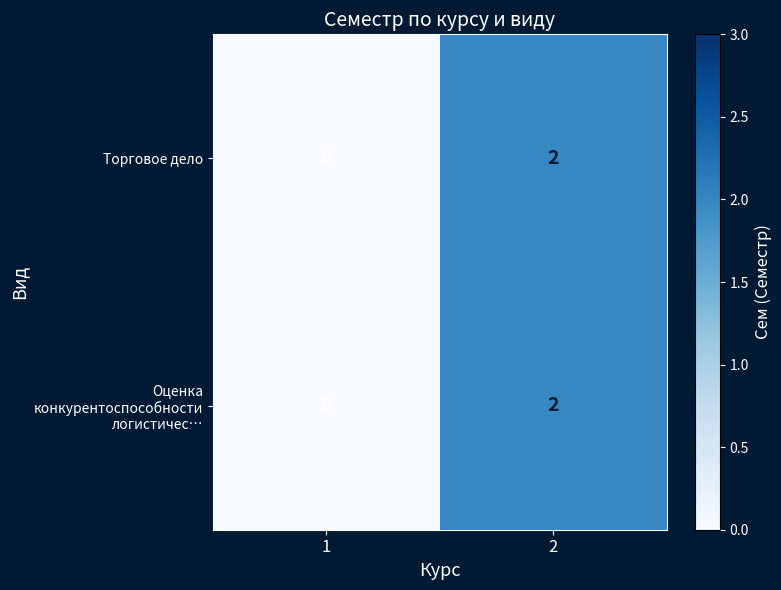

How many data points does each series have?

2